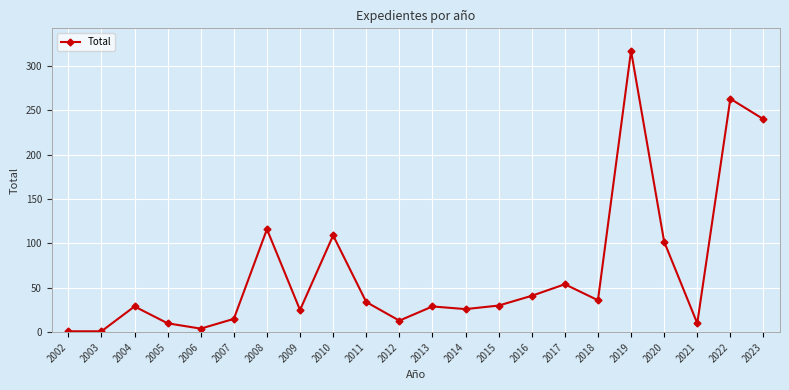

What value does the data have at 2014?

26